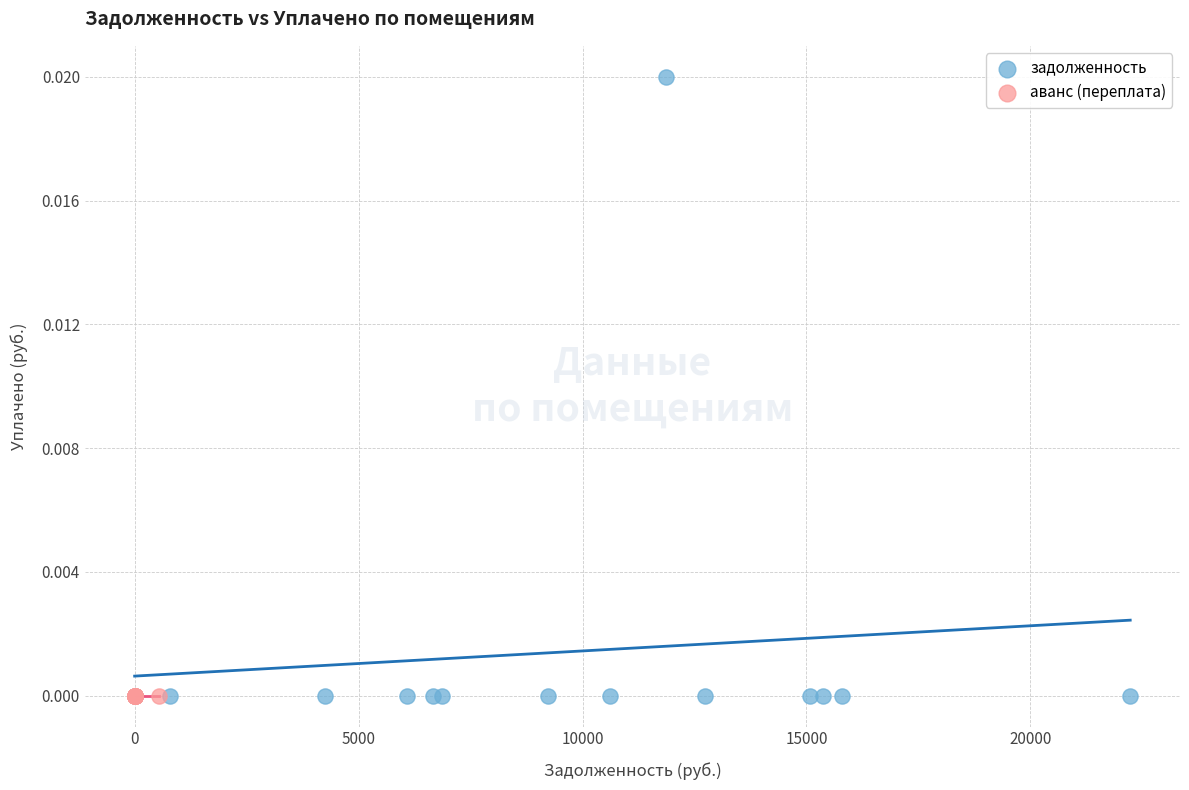

Which series contains the highest Y value?

задолженность